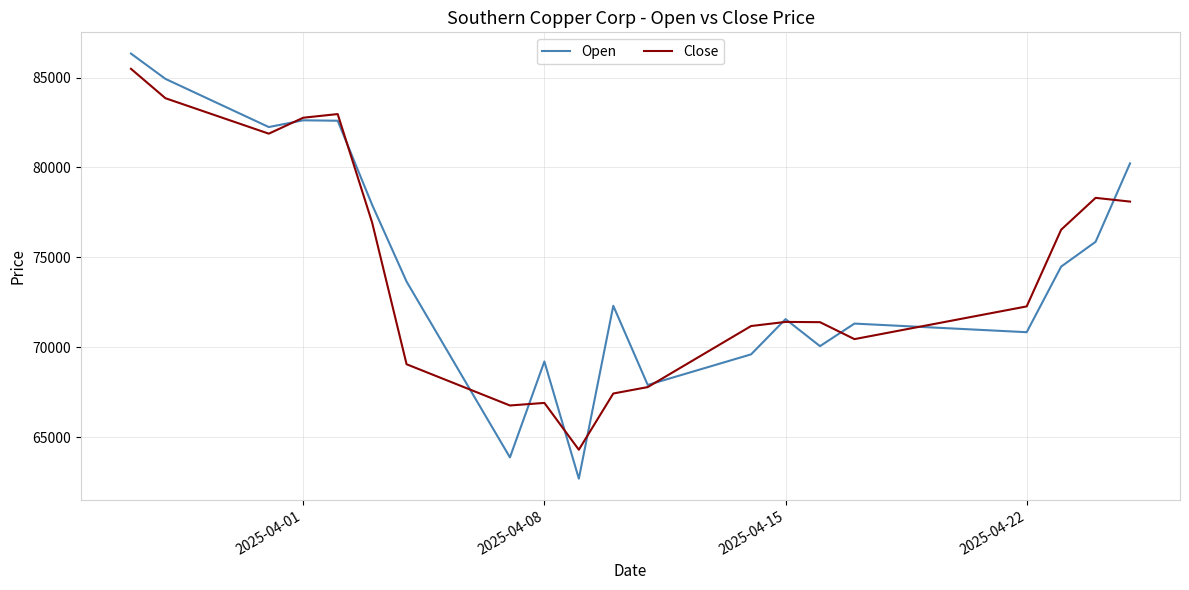

What are all the series names shown in the legend?

Open, Close